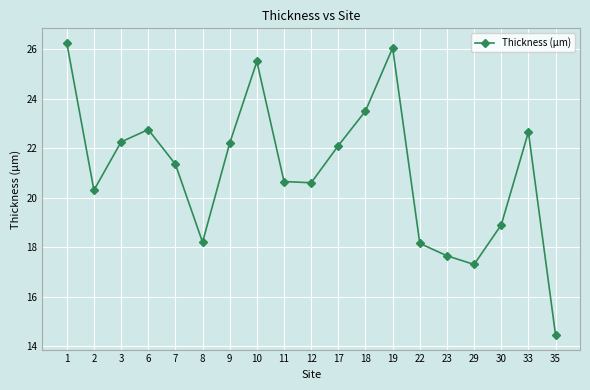

Which label corresponds to the largest value in the chart?

1